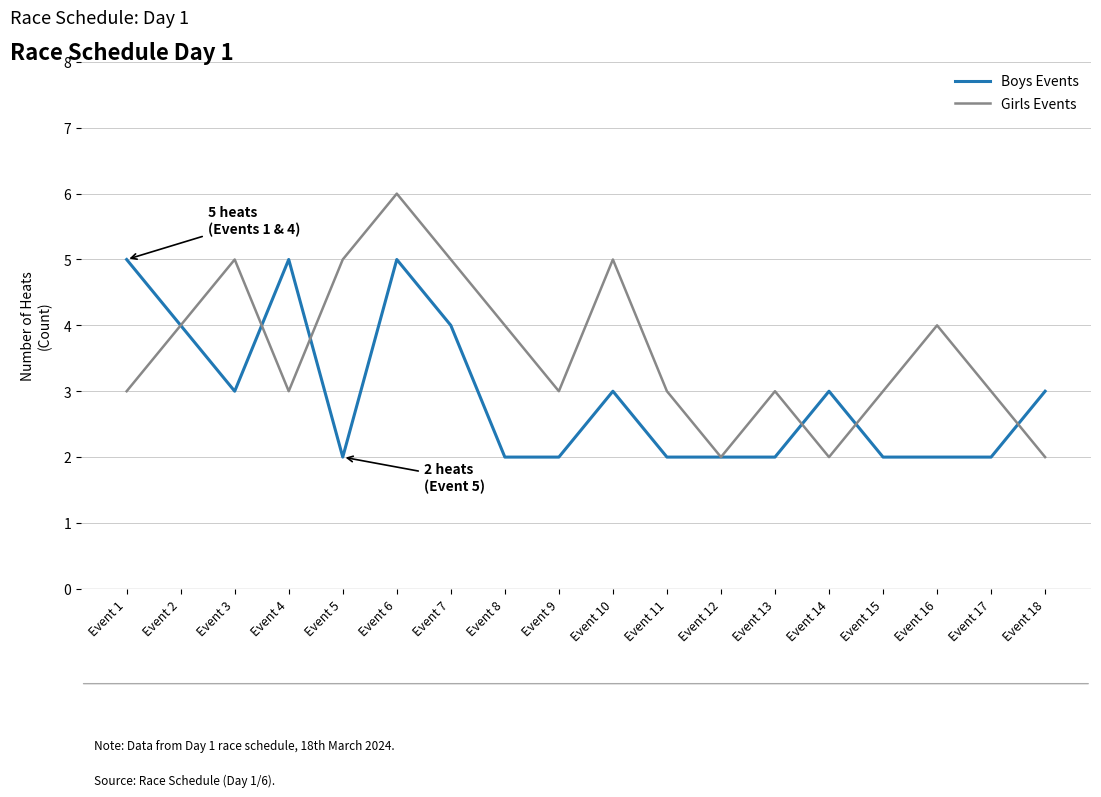

What is the difference between the maximum and minimum values in the Girls Events series?

4